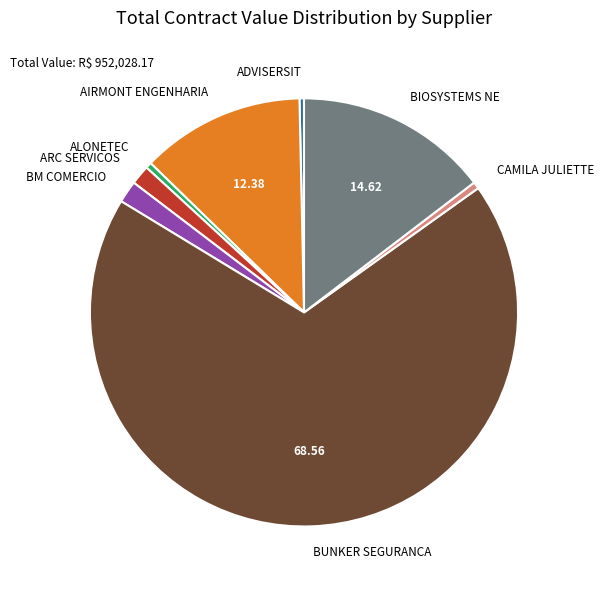

Is there any slice that represents more than half of the pie?

Yes